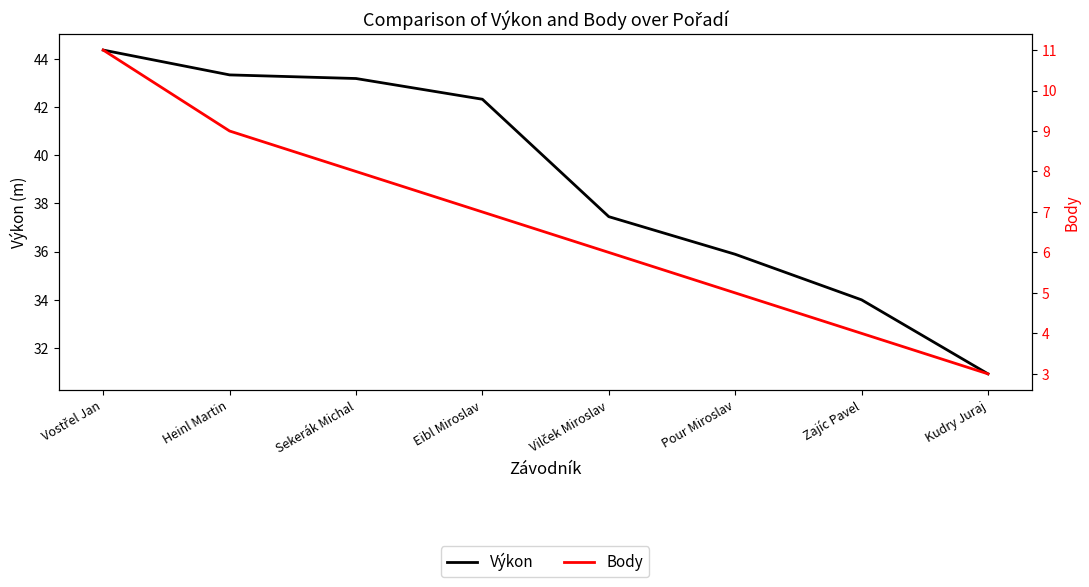

True or false: Výkon and Body intersect in this chart.

False